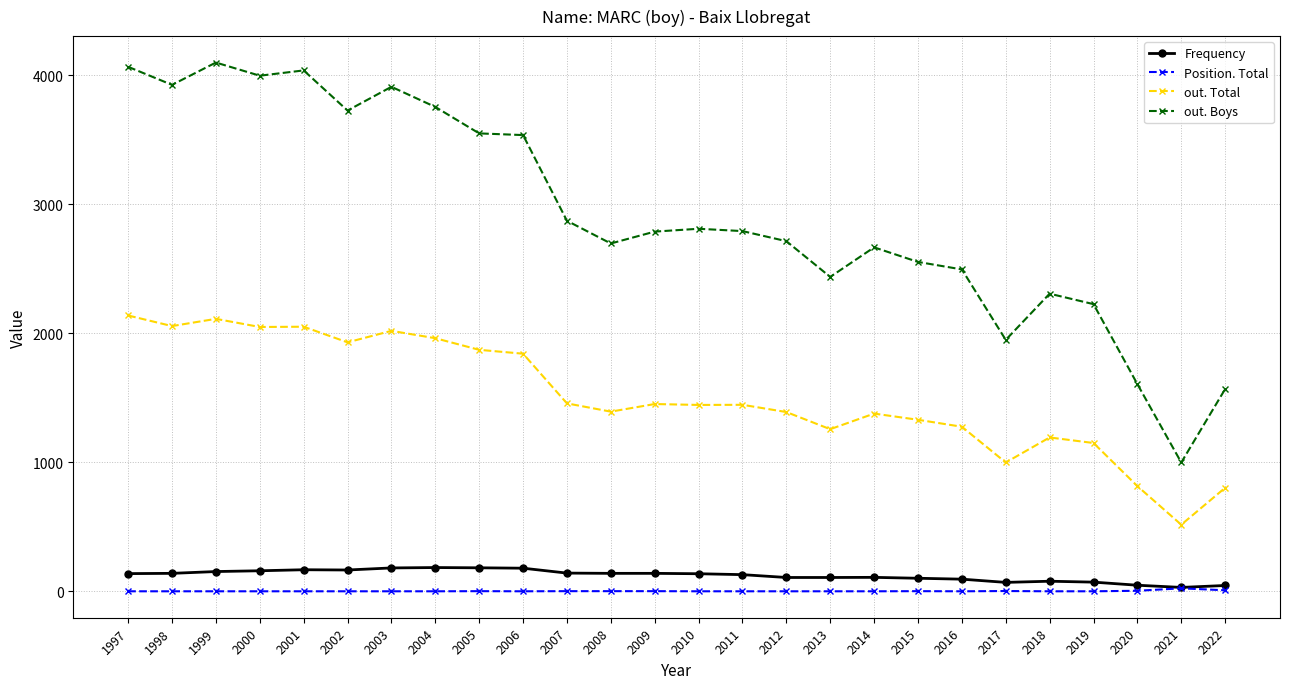

True or false: out. Total has more than 1 points higher than both neighbors.

True